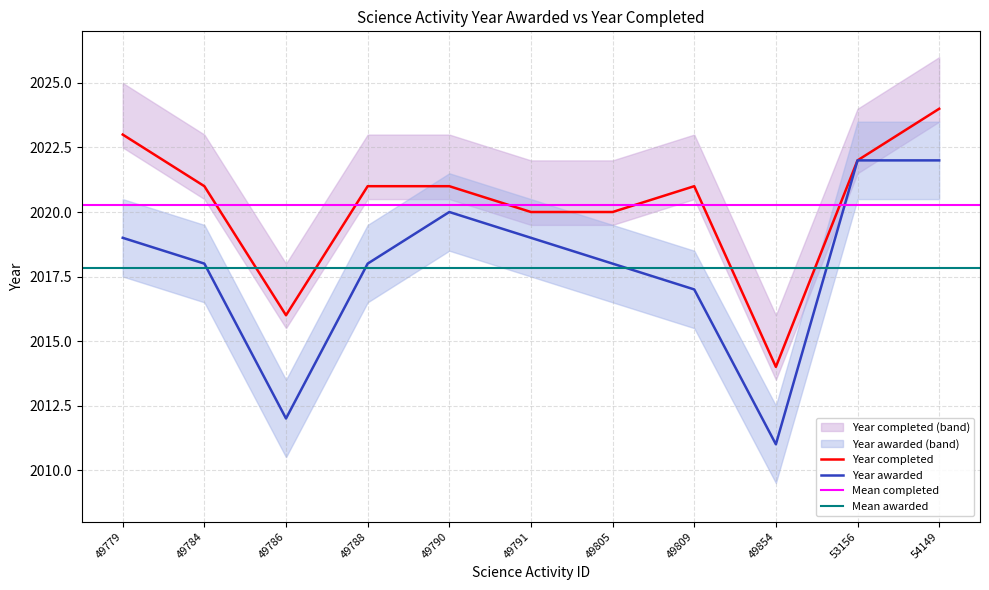

Which category has the lowest value in the Year completed series?

49854